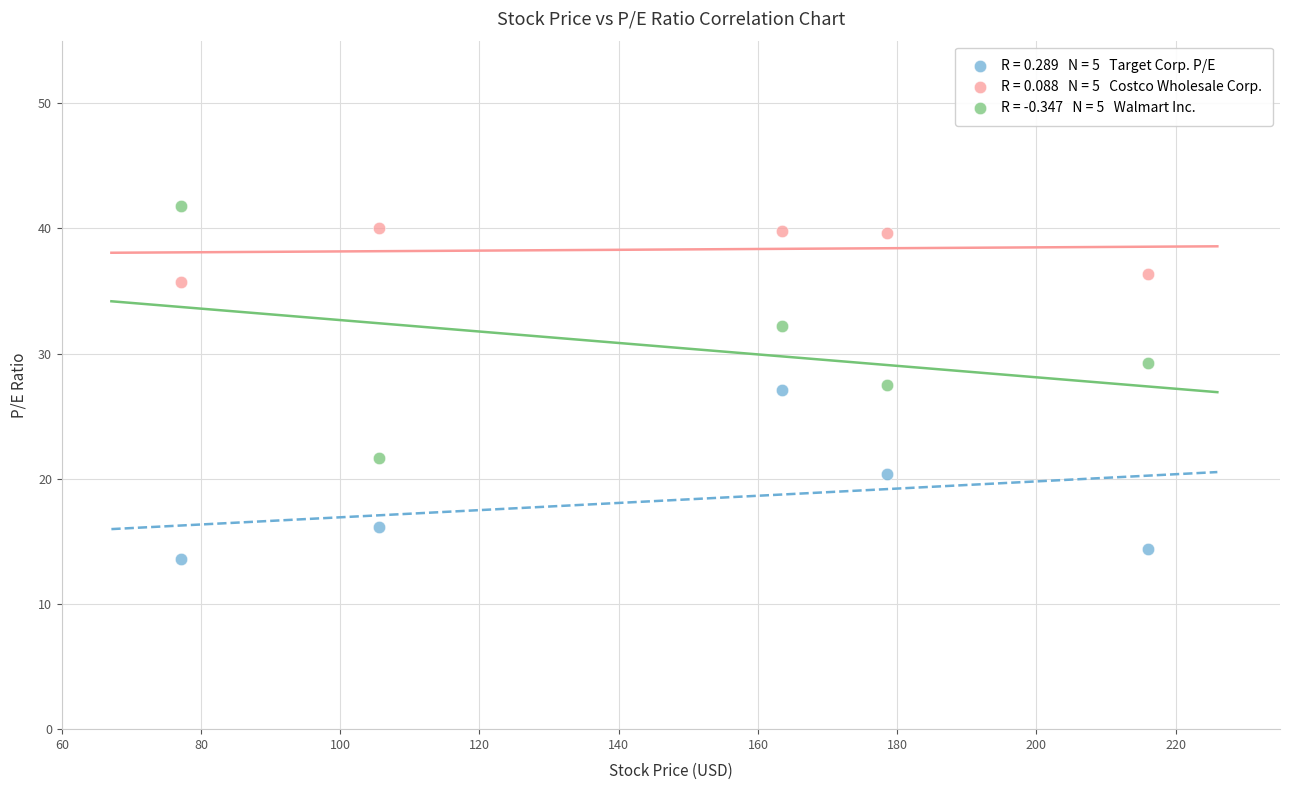

Across all data points, what is the range of Y values (max minus min)?

28.2